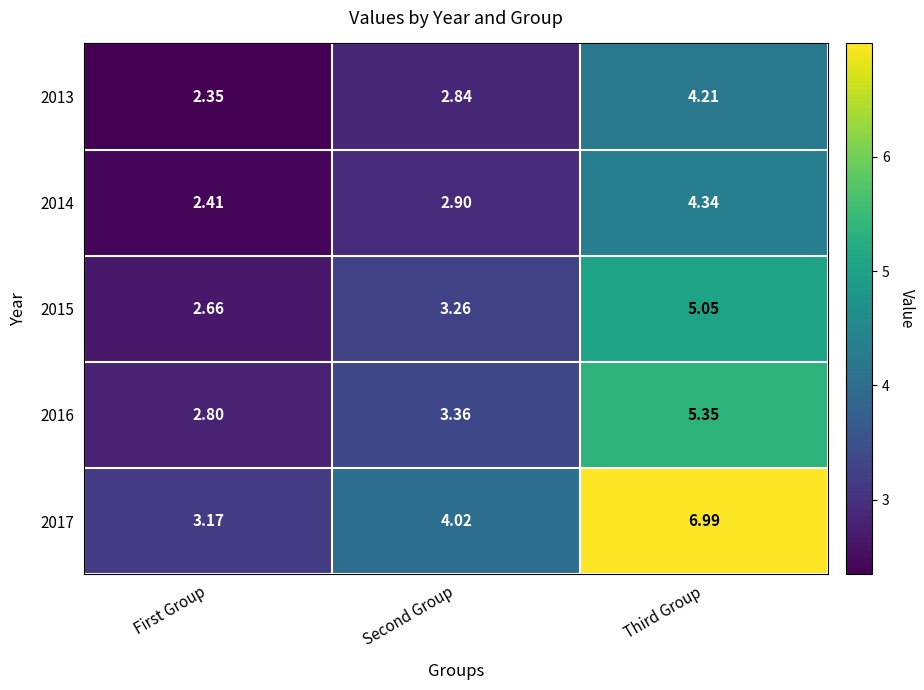

At which label does 2017 first exceed 4?

Second Group